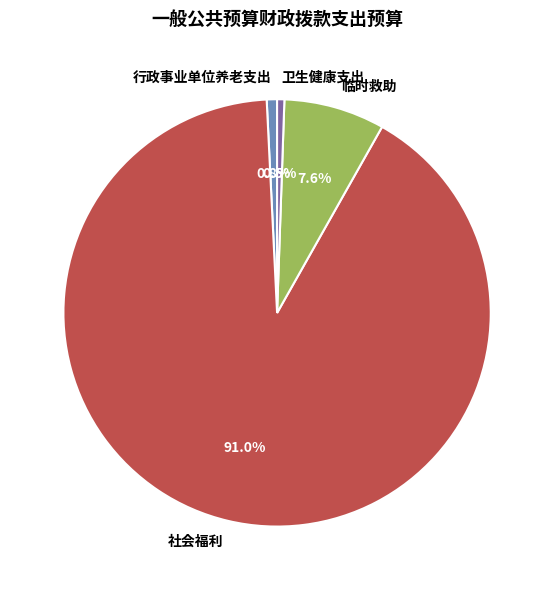

To the nearest percent, what is the combined percentage of 行政事业单位养老支出 and 卫生健康支出?

1%